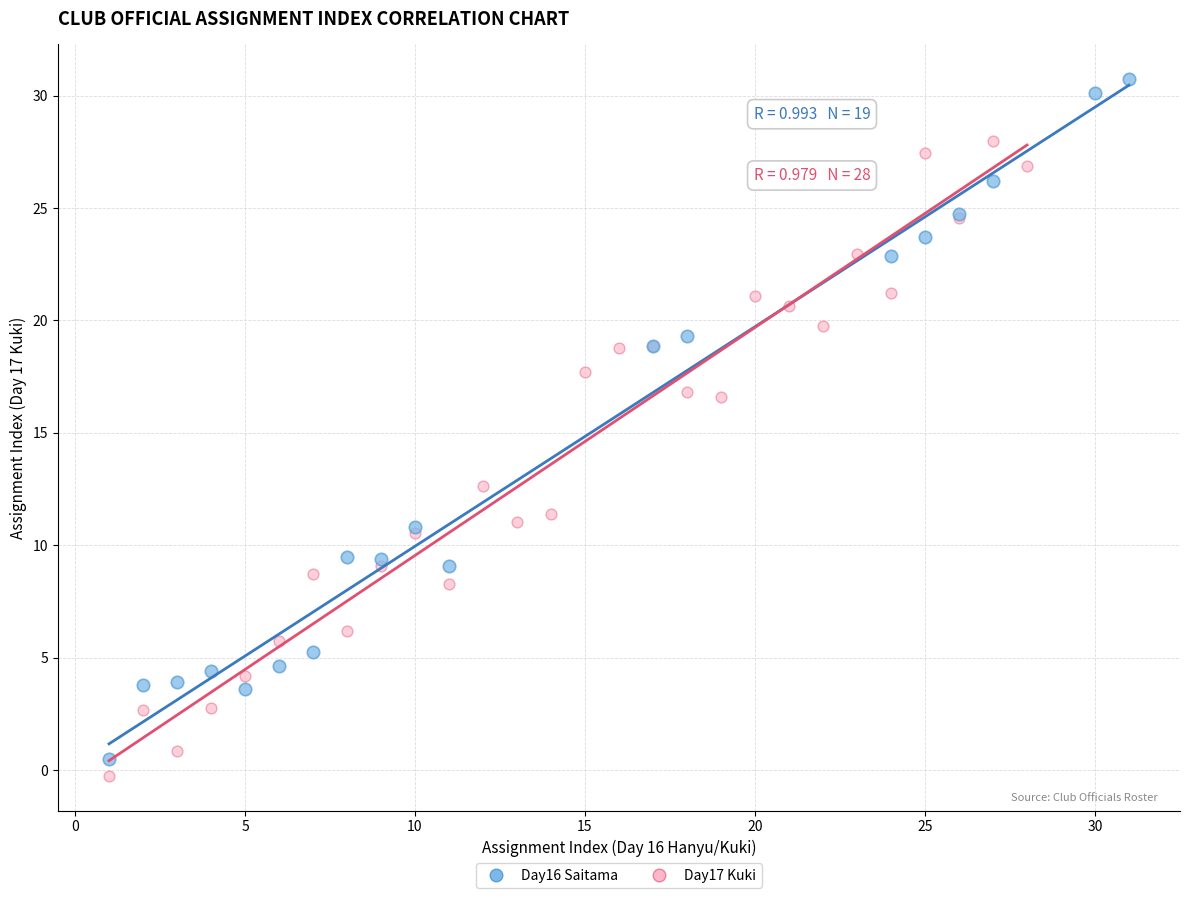

Which series reaches the maximum Y coordinate?

Day16 Saitama